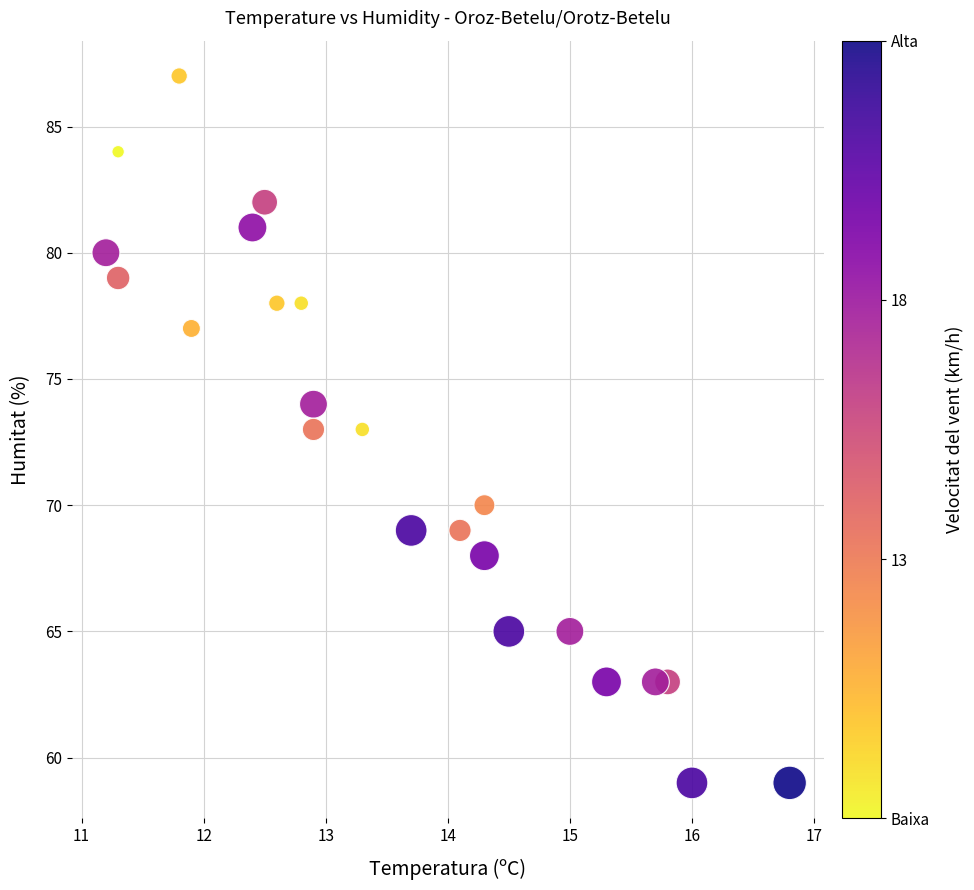

What is the range of Y values (max minus min)?

28